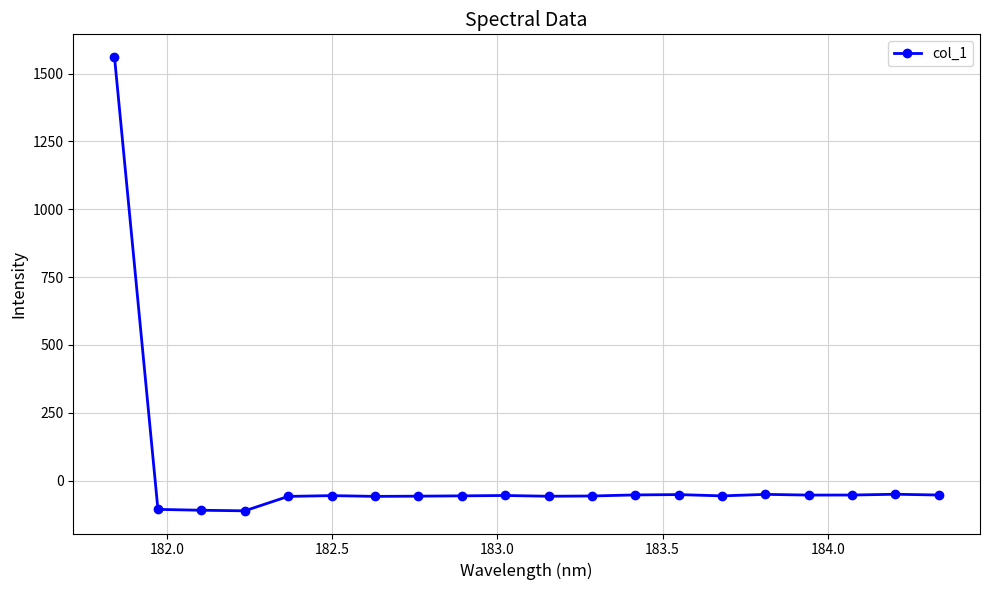

What is the sum of all values?

363.1